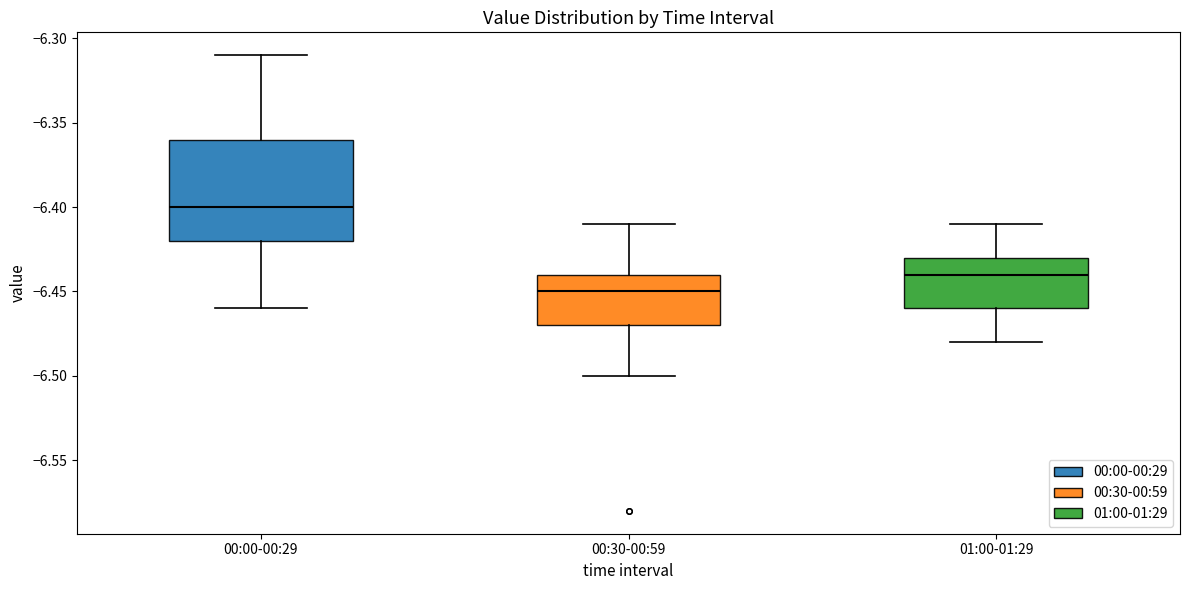

Reading left to right, read every box against the y-axis: the position of its median line, the range the box covers, and the ends of its whiskers. The values are not printed on the chart, so give them approximately, as read against the axis.

00:00-00:29: median -6.40, box -6.42 to -6.36, whiskers -6.46 to -6.31
00:30-00:59: median -6.45, box -6.47 to -6.44, whiskers -6.50 to -6.41
01:00-01:29: median -6.44, box -6.46 to -6.43, whiskers -6.48 to -6.41